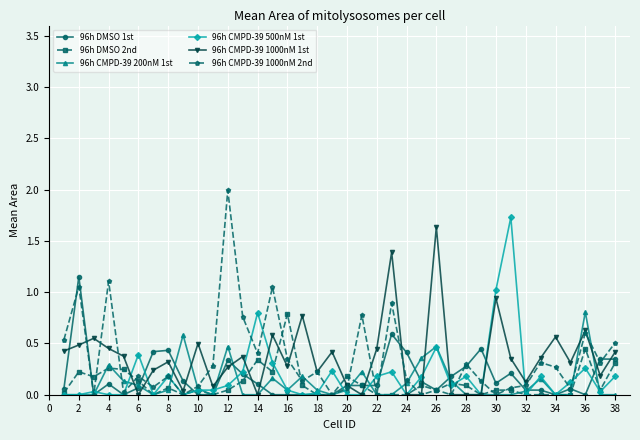

What is the greatest value displayed?

2.0